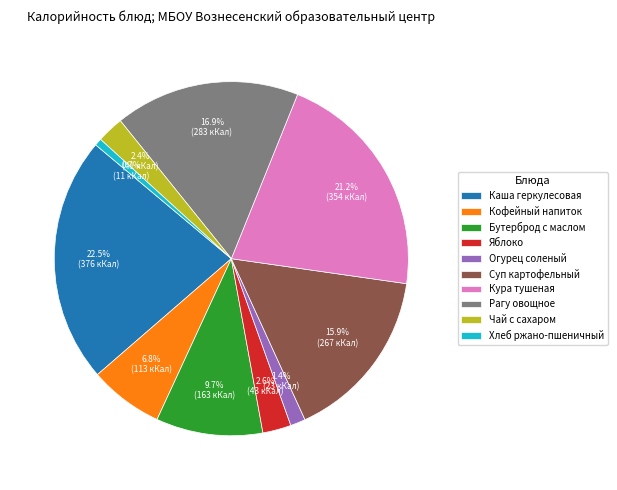

How much of the chart is everything except Бутерброд с маслом?

90.3%